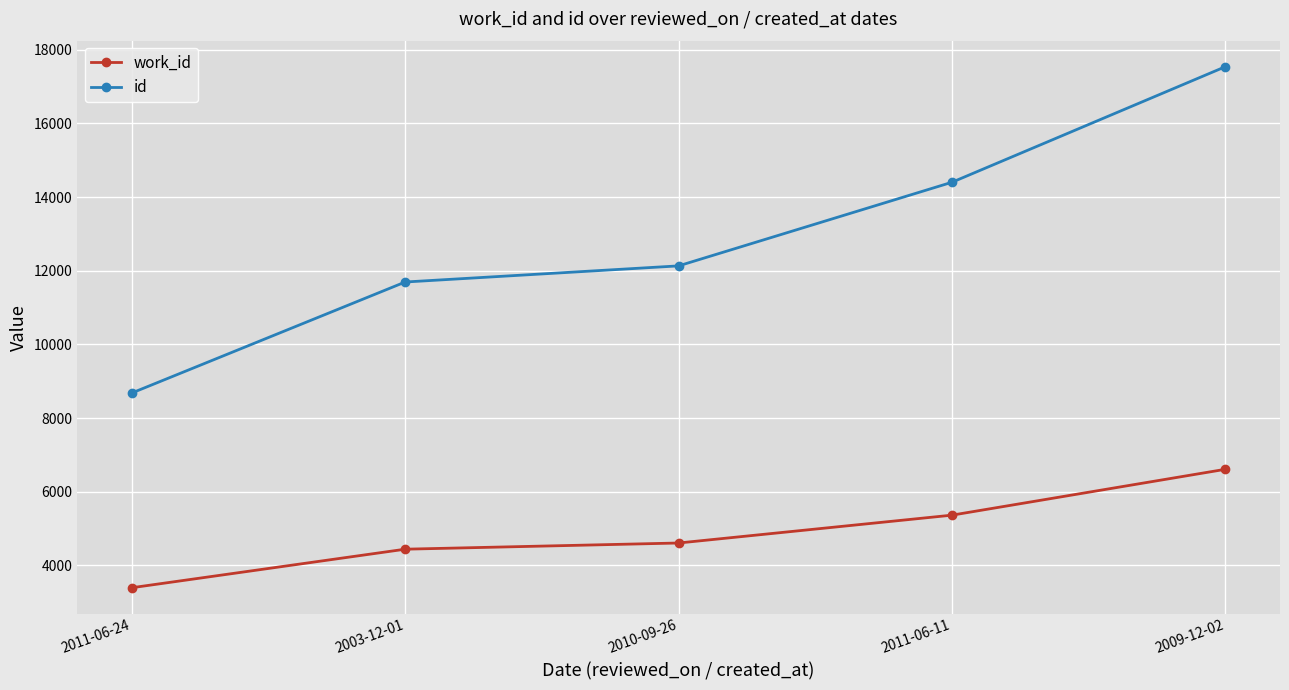

Is it true that work_id equals 4610 at 2010-09-26?

True